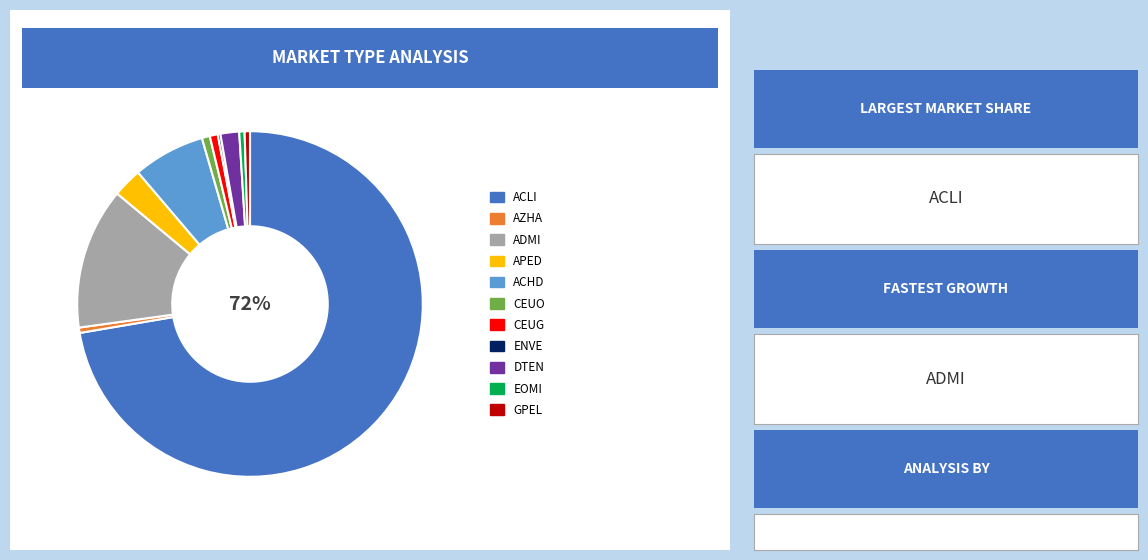

Does any single category account for the majority?

Yes